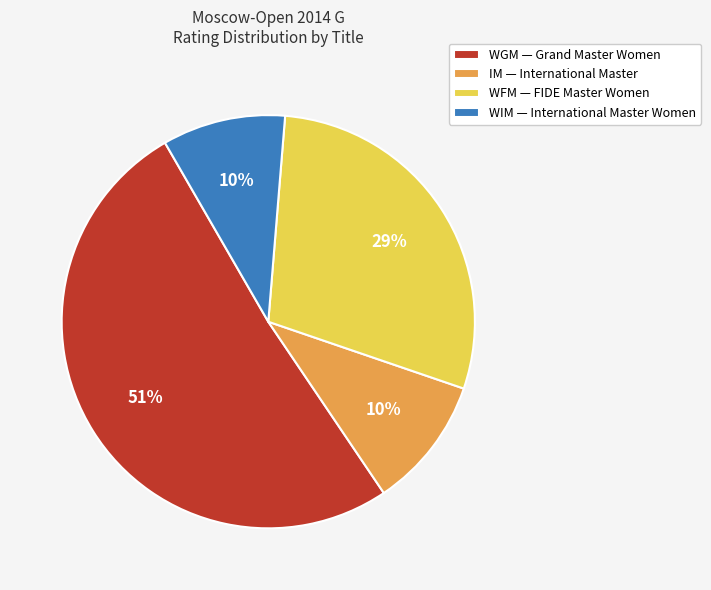

What is the largest slice in the pie chart?

WGM — Grand Master Women